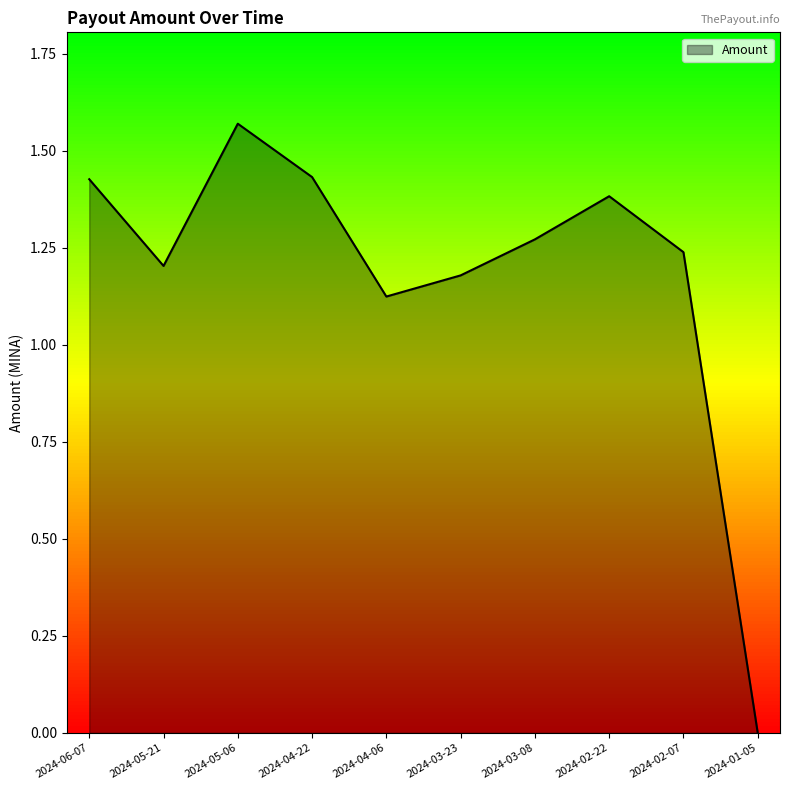

How many lines are shown in the chart?

1